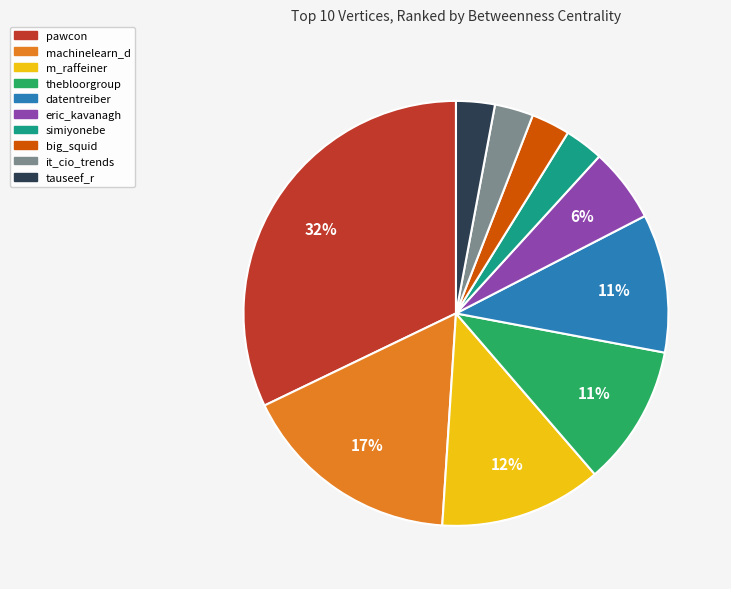

What is the ratio of the value at tauseef_r to the value at machinelearn_d?

0.2